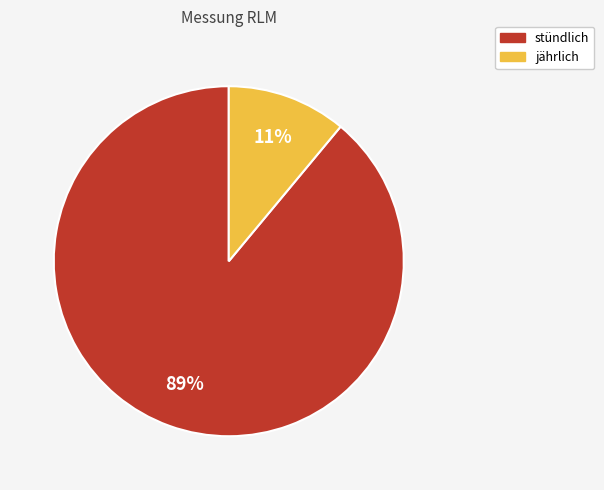

How many segments does this pie chart have?

2